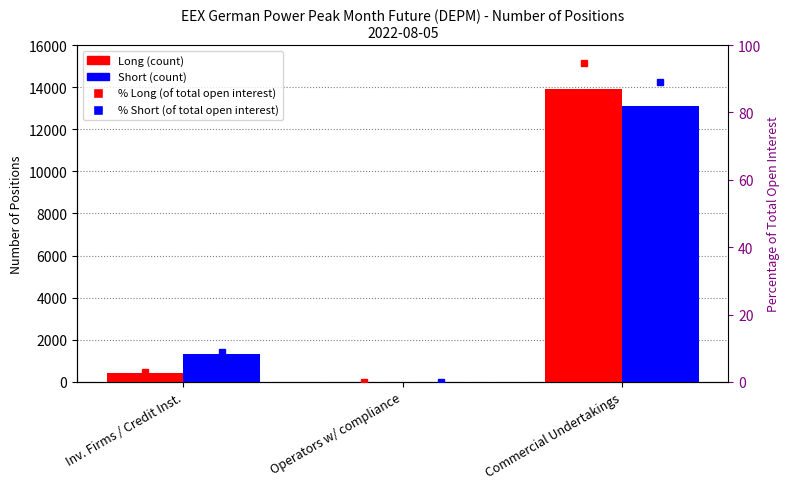

What is the approximate value of % Long at Commercial Undertakings?

94.5